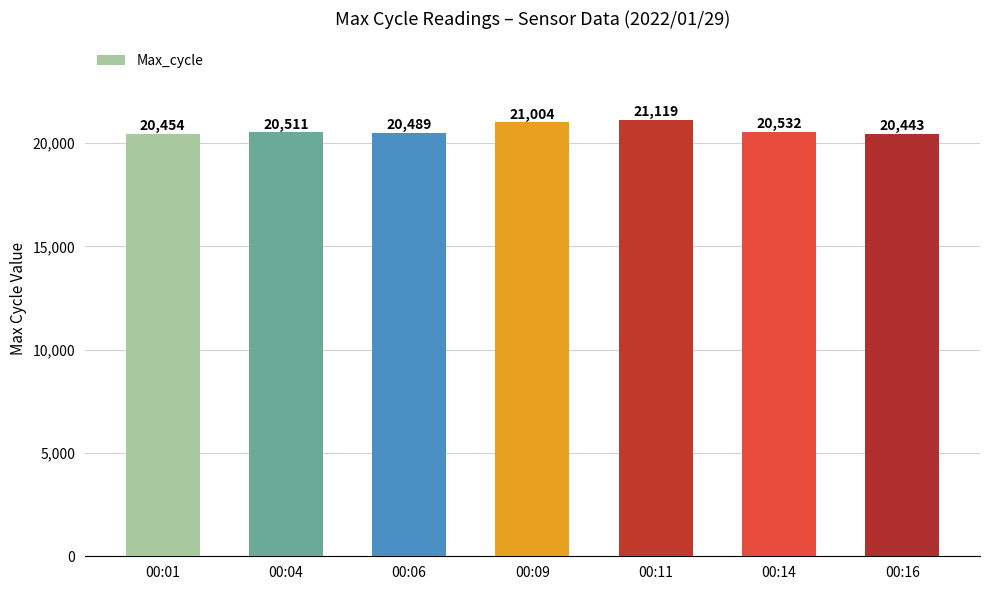

True or false: the data shows 21119 at 00:11.

True